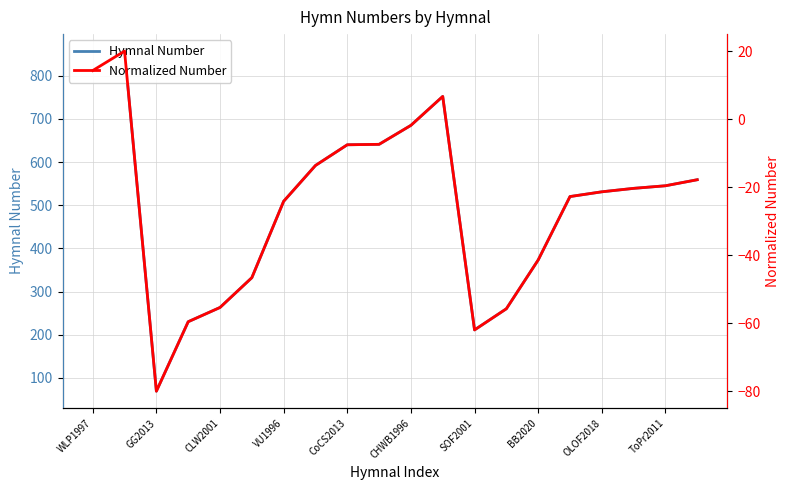

What is the sum of all Hymnal Number values?

9920.0